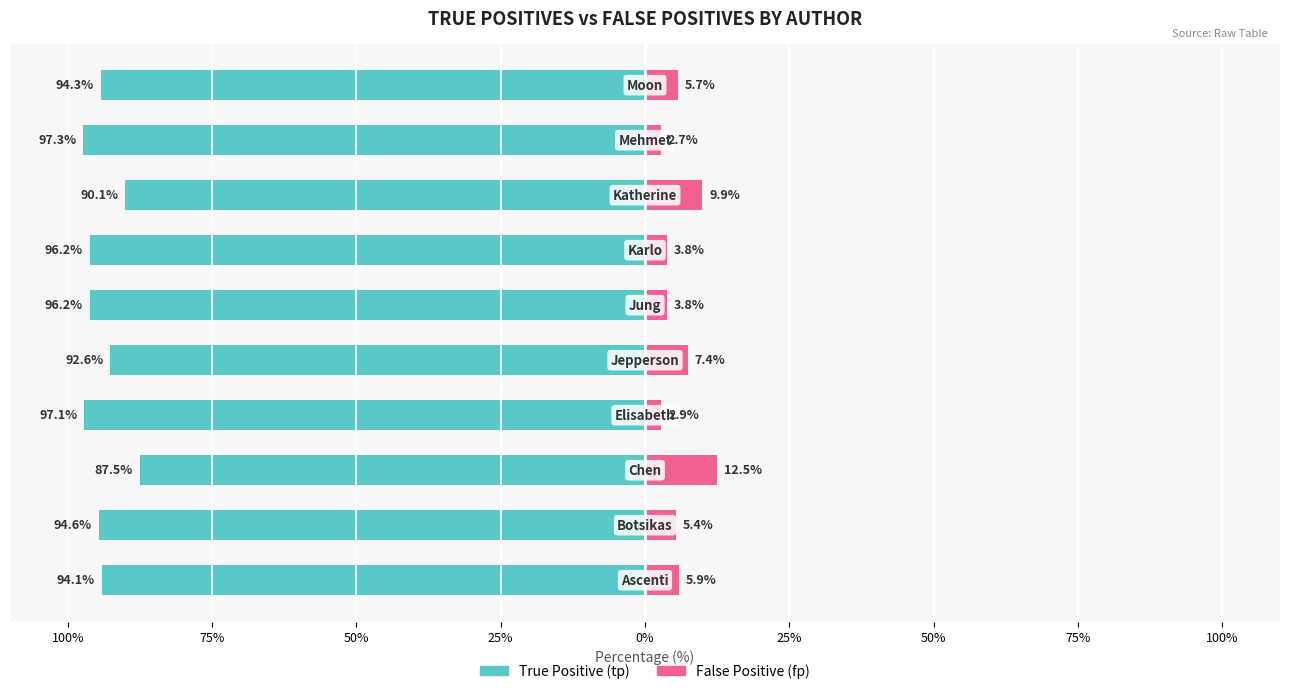

What is the difference between the maximum and minimum values in the False Positive (fp) series?

9.8